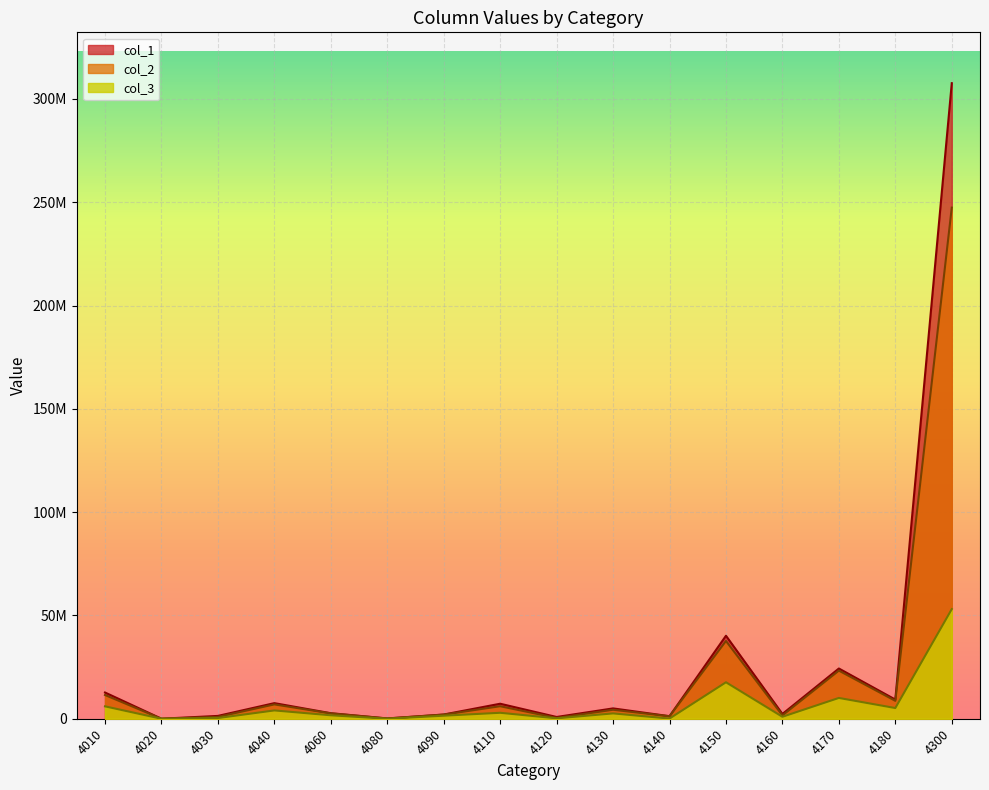

At which label does col_1 first exceed 5000144?

4010